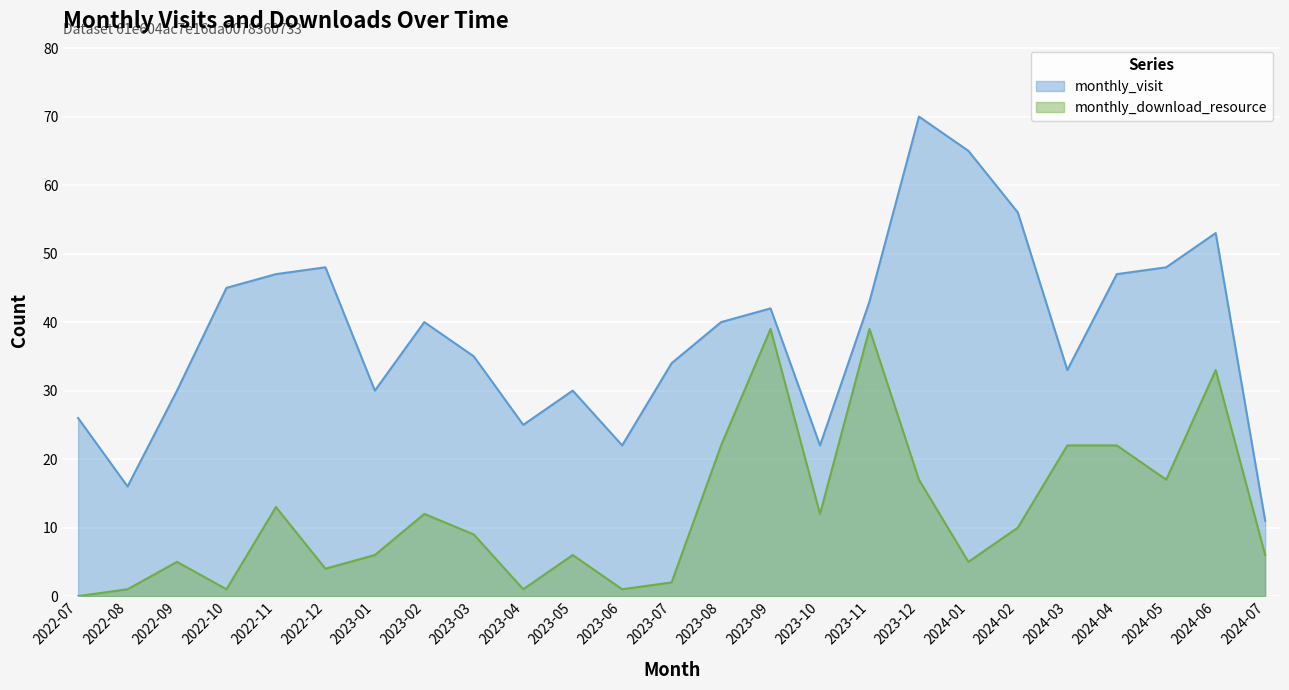

Where does the monthly_visit series first go above 40?

2022-10